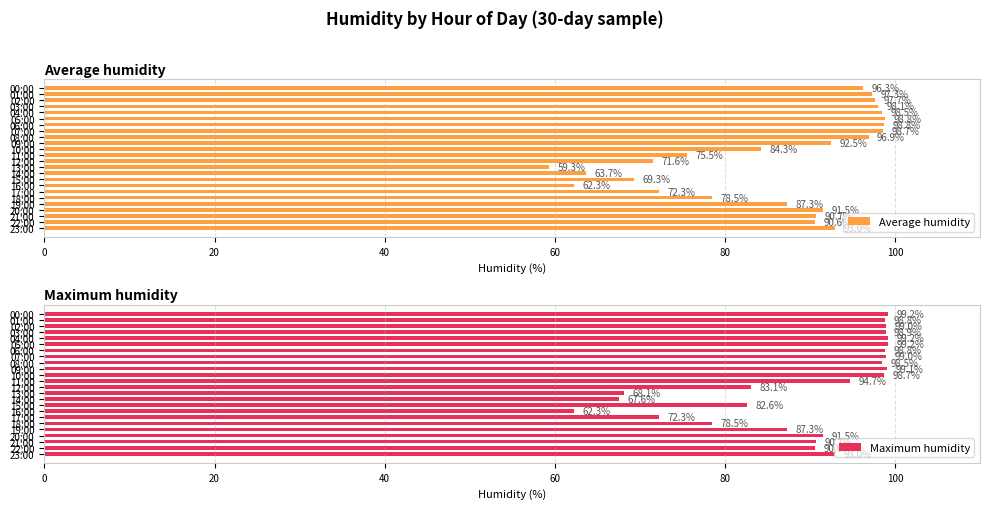

Is it true that Average humidity equals 84.3 at 10:00?

True